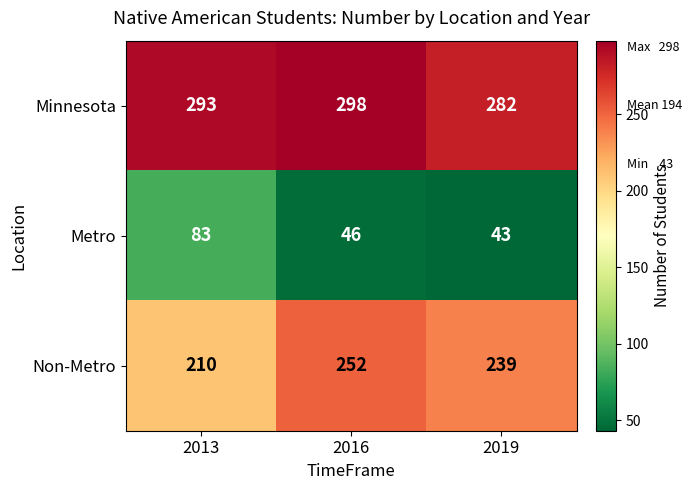

True or false: Metro has a value of 66 at 2016.

False